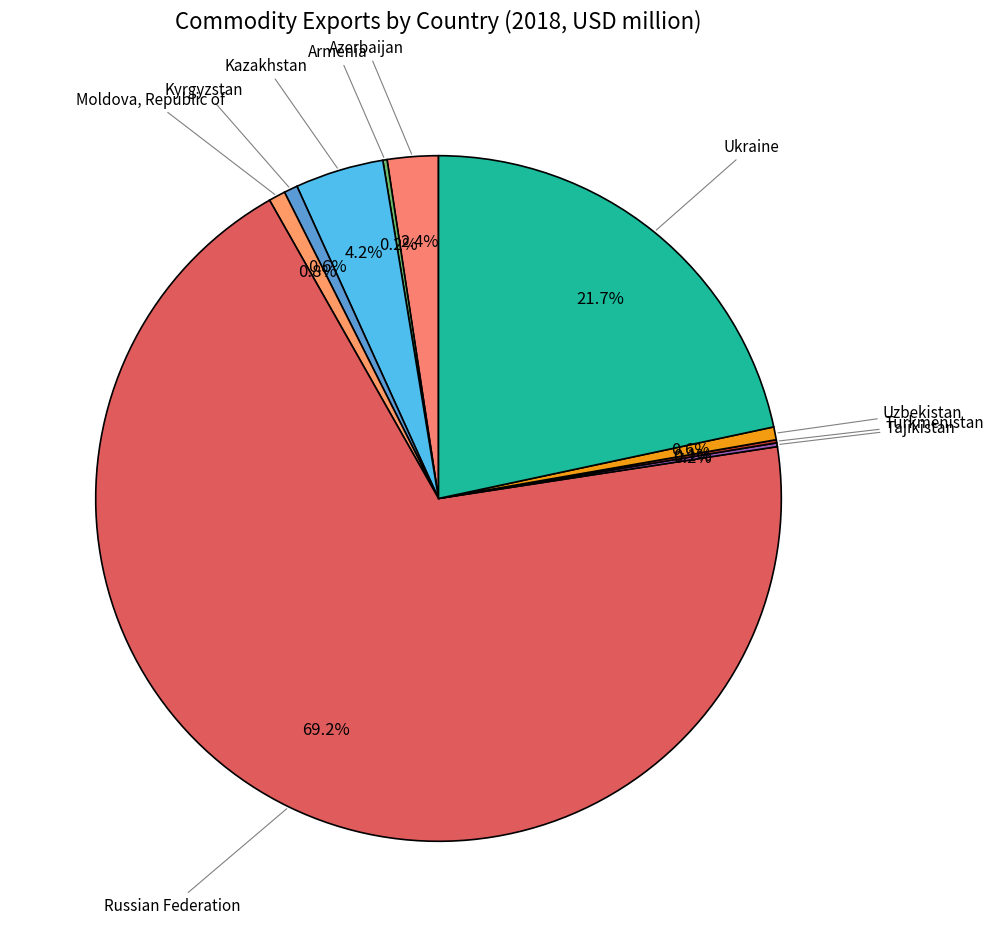

Between Ukraine and Kyrgyzstan, which is larger?

Ukraine